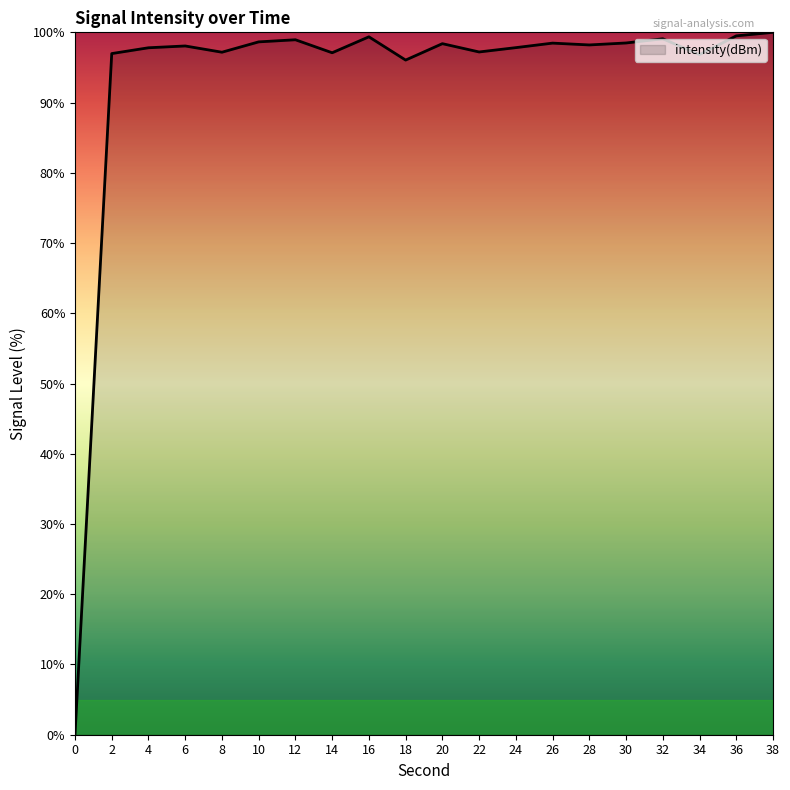

What is the approximate value at 34?

96.8